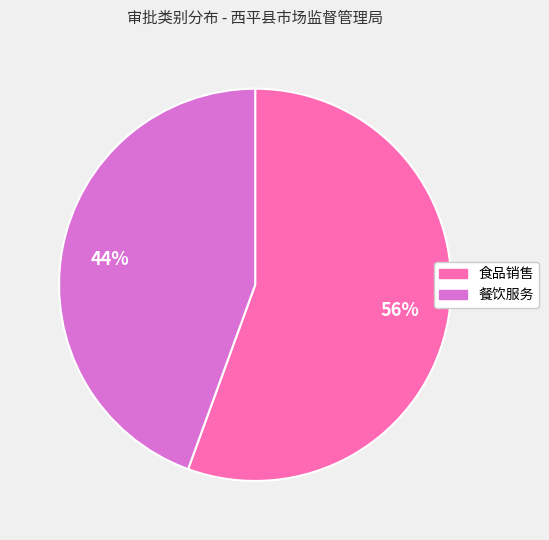

What is the ratio of the value at 餐饮服务 to the value at 食品销售?

0.8